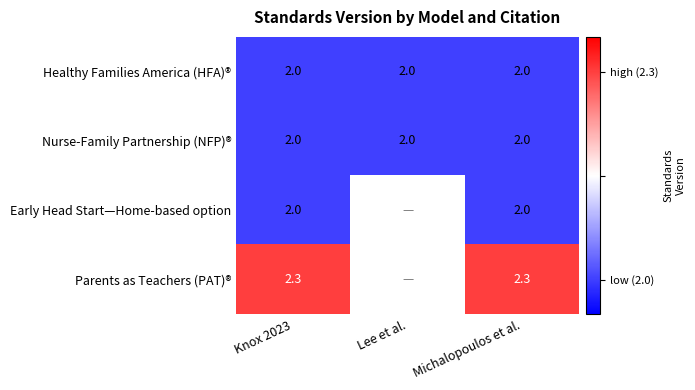

What is the spread (max minus min) of values at Knox 2023?

0.3